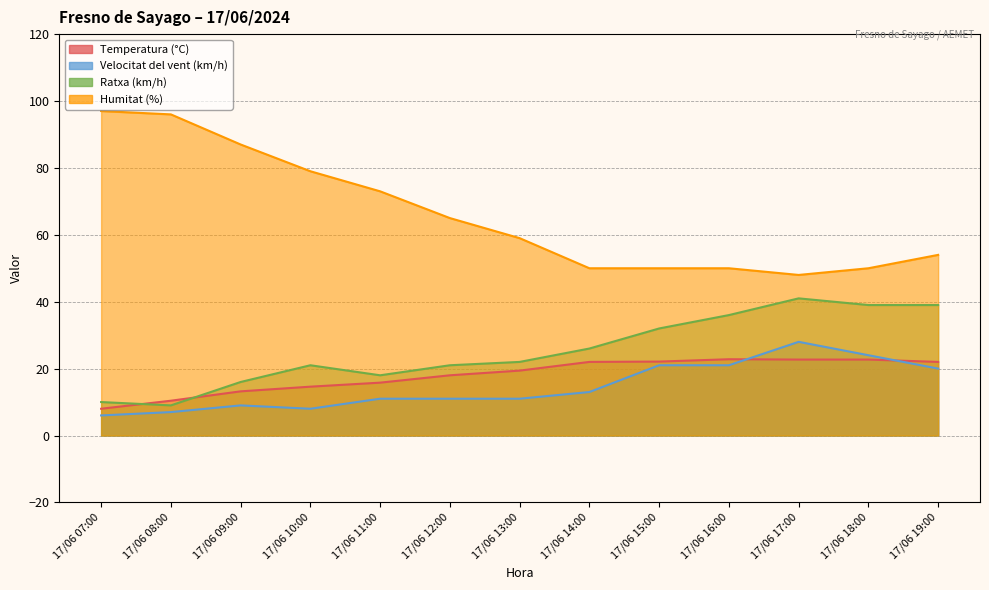

At how many categories does at least one series exceed 83?

3